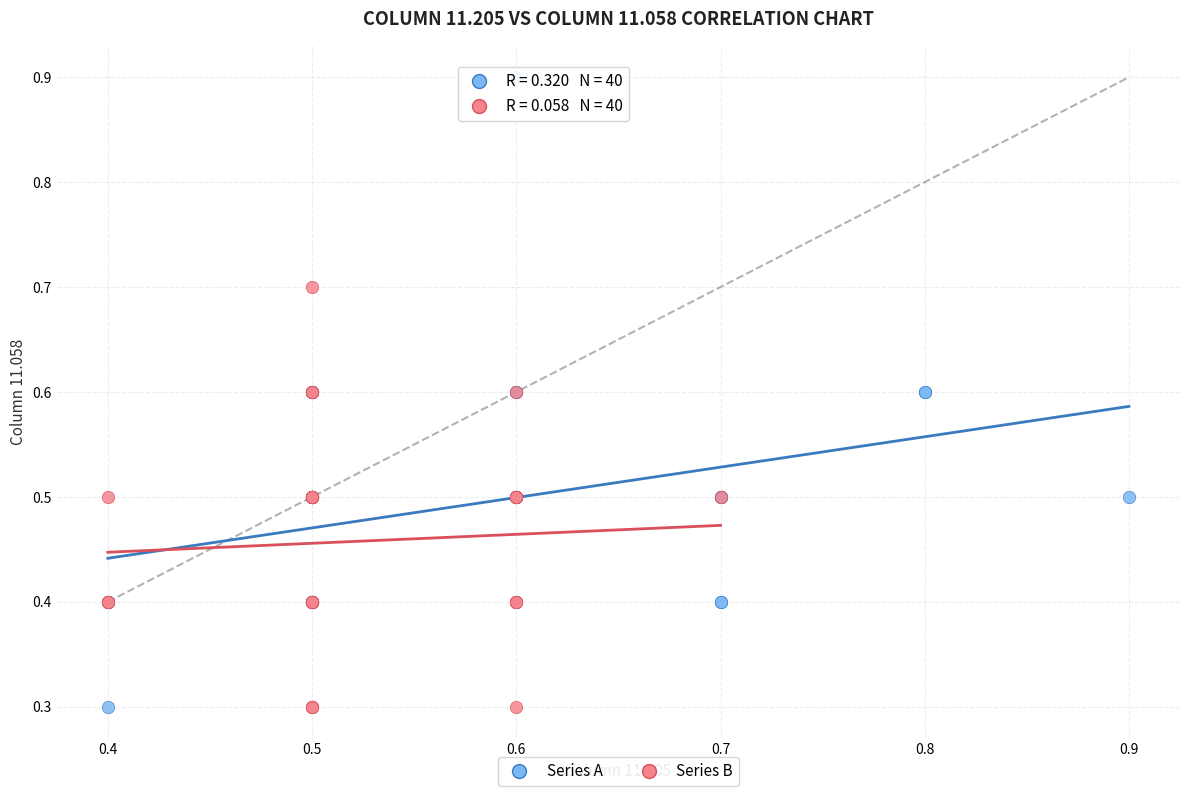

Which series contains the highest Y value?

Series A